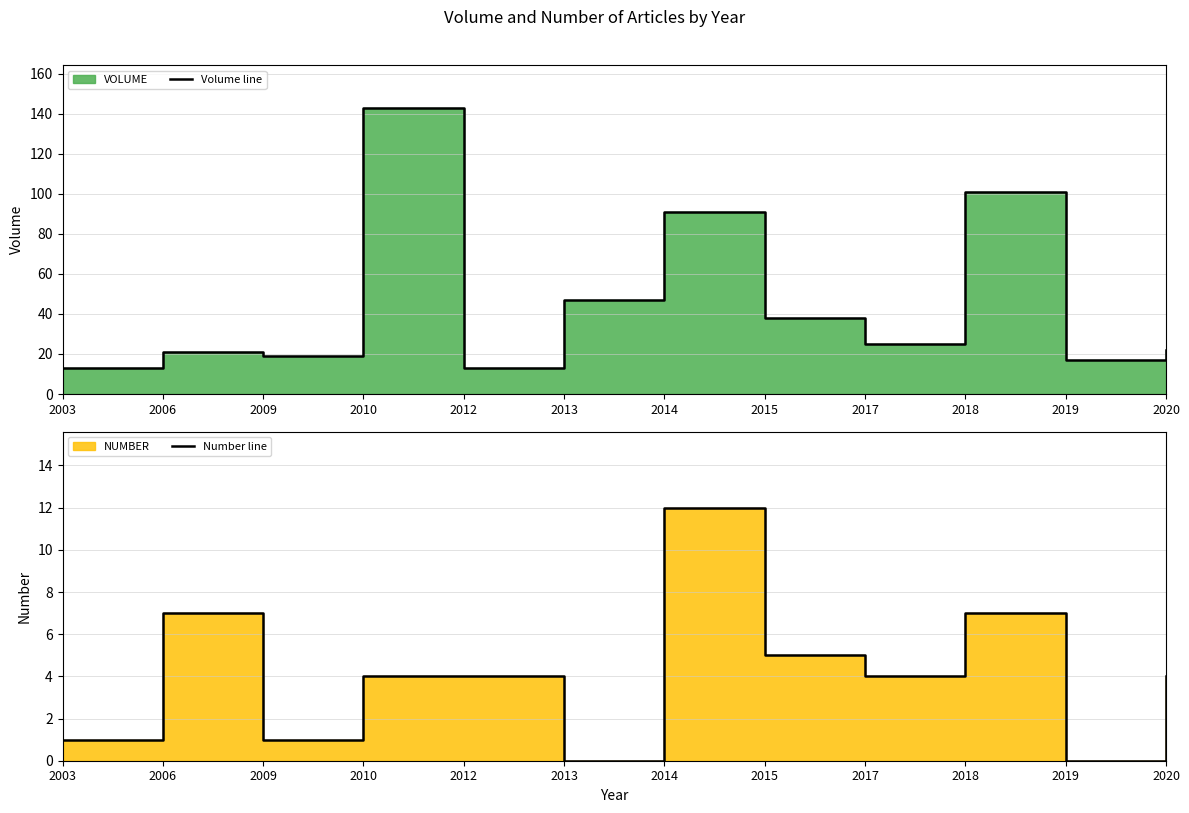

Where is Volume line nearest to the value 78?

2014